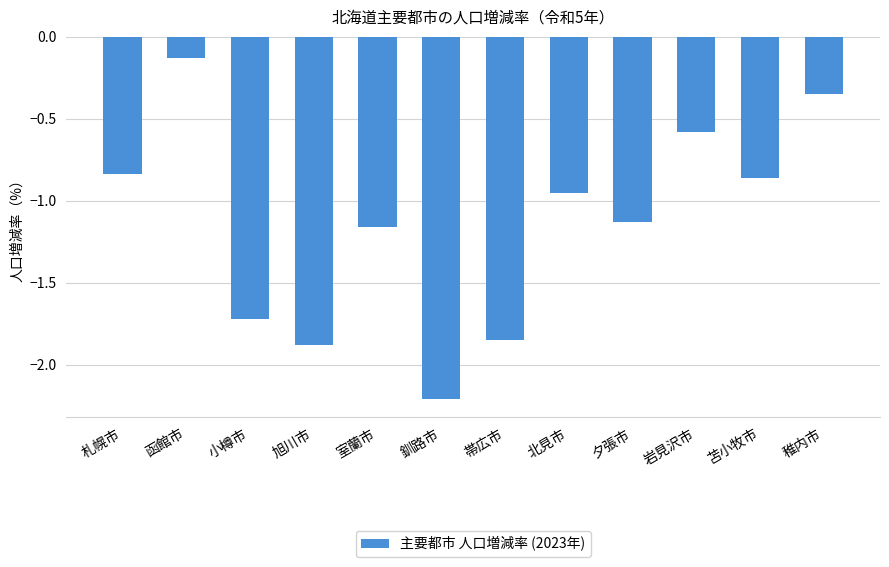

What position from the right is 釧路市?

7